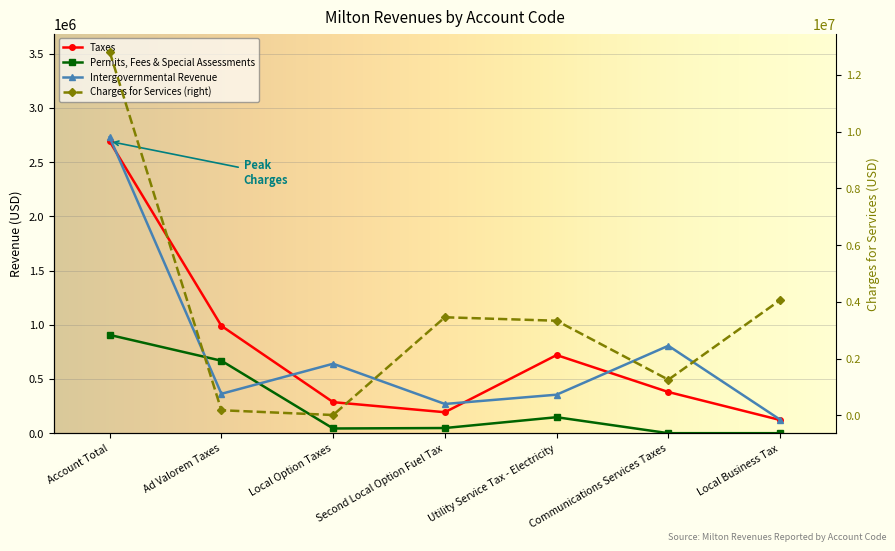

Reading right to left, transcribe all the data shown in this chart.

Taxes: Local Business Tax=121479	Communications Services Taxes=379746	Utility Service Tax - Electricity=720500	Second Local Option Fuel Tax=193166	Local Option Taxes=286137	Ad Valorem Taxes=989643	Account Total=2690671
Permits, Fees, and Special Assessments: Local Business Tax=0	Communications Services Taxes=0	Utility Service Tax - Electricity=147276	Second Local Option Fuel Tax=47500	Local Option Taxes=43311	Ad Valorem Taxes=668136	Account Total=906223
Intergovernmental Revenue: Local Business Tax=124897	Communications Services Taxes=806258	Utility Service Tax - Electricity=355037	Second Local Option Fuel Tax=269416	Local Option Taxes=640539	Ad Valorem Taxes=363047	Account Total=2729704
Charges for Services: Local Business Tax=4059453	Communications Services Taxes=1254253	Utility Service Tax - Electricity=3334022	Second Local Option Fuel Tax=3455408	Local Option Taxes=9572	Ad Valorem Taxes=177556	Account Total=12815718